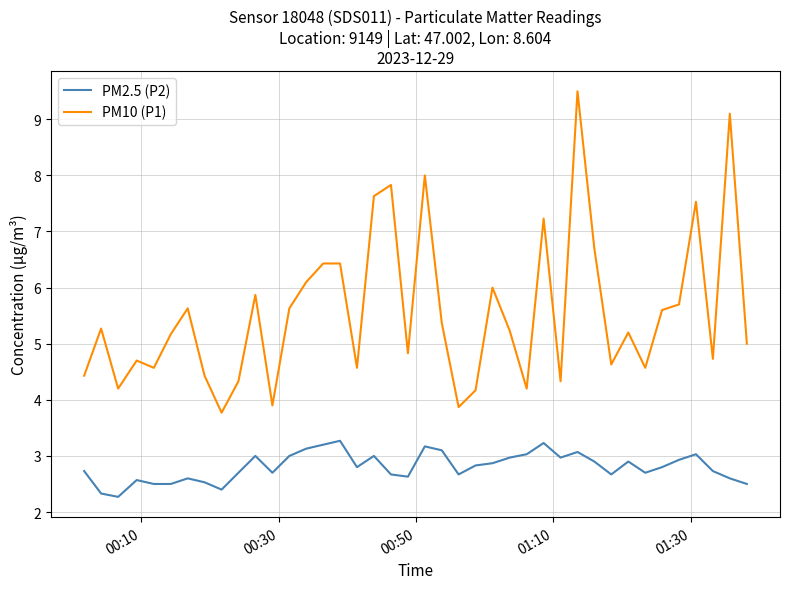

Which series has the largest total across all categories?

PM10 (P1)